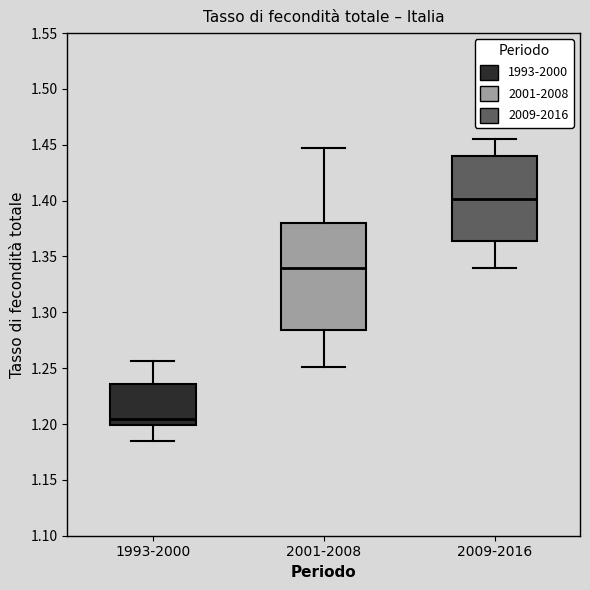

Comparing the boxes themselves (not the whiskers), which one is the tallest?

2001-2008